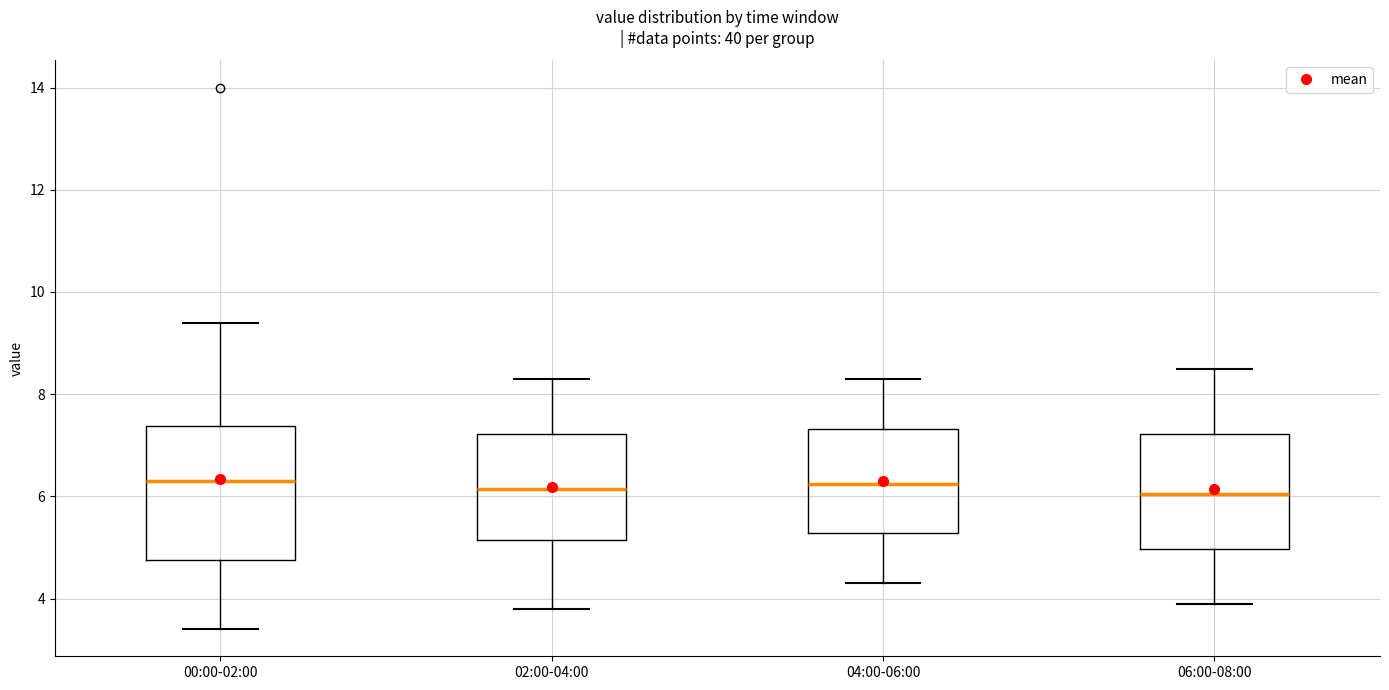

Which box is the tallest, from its lower edge to its upper edge?

00:00-02:00